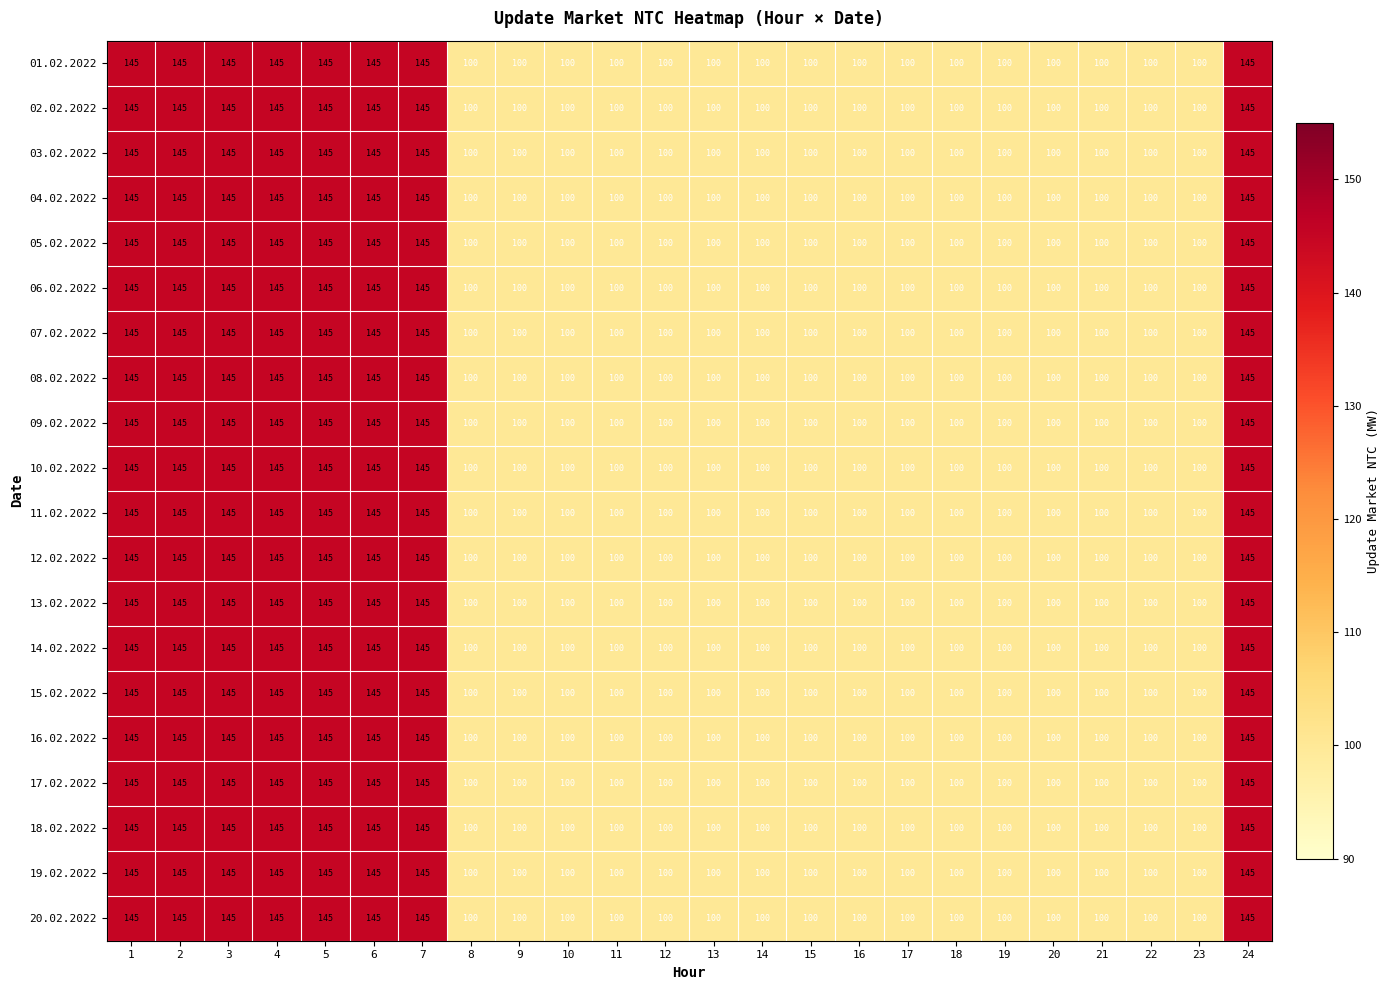

What is the total value across all series at 6?

2900